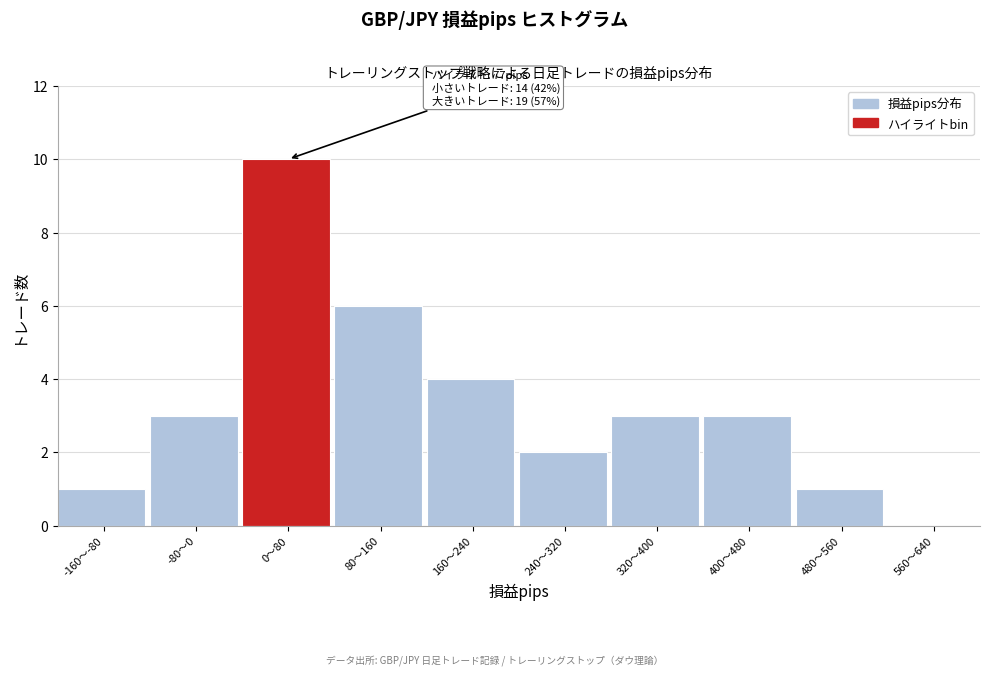

Reading left to right, transcribe all the data shown in this chart.

-160〜-80=1	-80〜0=3	0〜80=10	80〜160=6	160〜240=4	240〜320=2	320〜400=3	400〜480=3	480〜560=1	560〜640=0